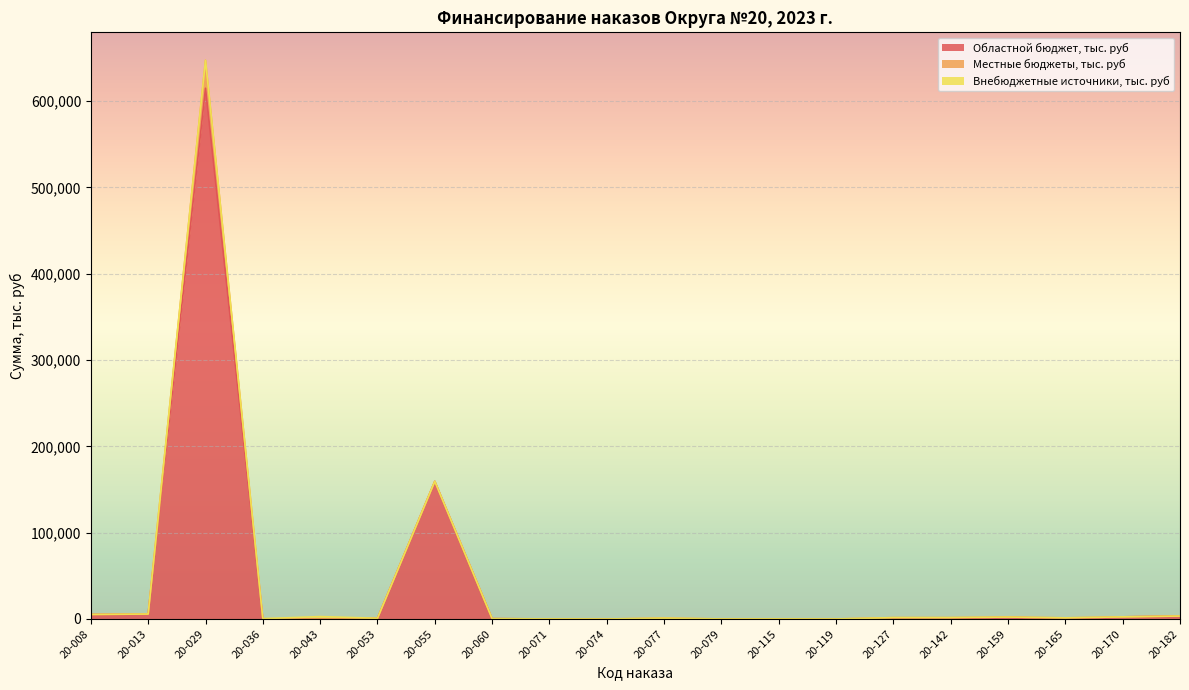

Reading right to left, what are all the values shown in this chart?

Областной бюджет, тыс. руб: 3429.9	2466.5	0.0	2247.4	0.0	0.0	0.0	0.0	0.0	0.0	0.0	0.0	387.7	159473.8	799.4	0.0	28.8	615000.0	5742.5	5247.4
Местные бюджеты, тыс. руб: 0.0	0.0	1300.0	0.0	1600.0	1600.0	29.8	100.0	50.0	1000.0	0.0	100.0	0.0	0.0	40.6	0.0	334.3	32400.0	0.0	0.0
Внебюджетные источники, тыс. руб: 0.0	0.0	0.0	0.0	0.0	0.0	0.0	0.0	0.0	0.0	0.0	0.0	0.0	0.0	0.0	2790.0	0.0	0.0	0.0	0.0